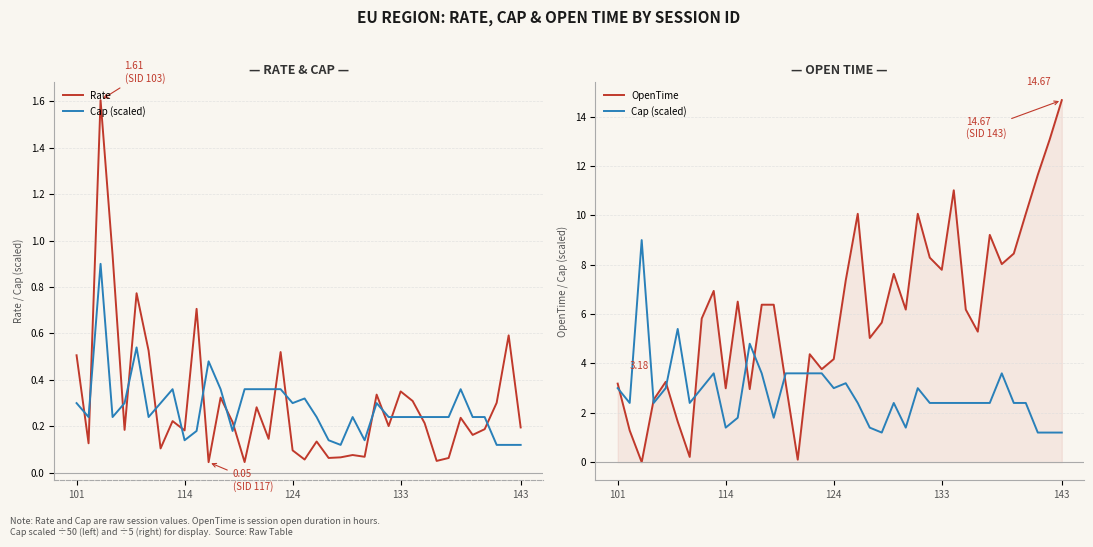

Rank the series at 31 from highest to lowest value.

OpenTime, Cap (scaled), Rate